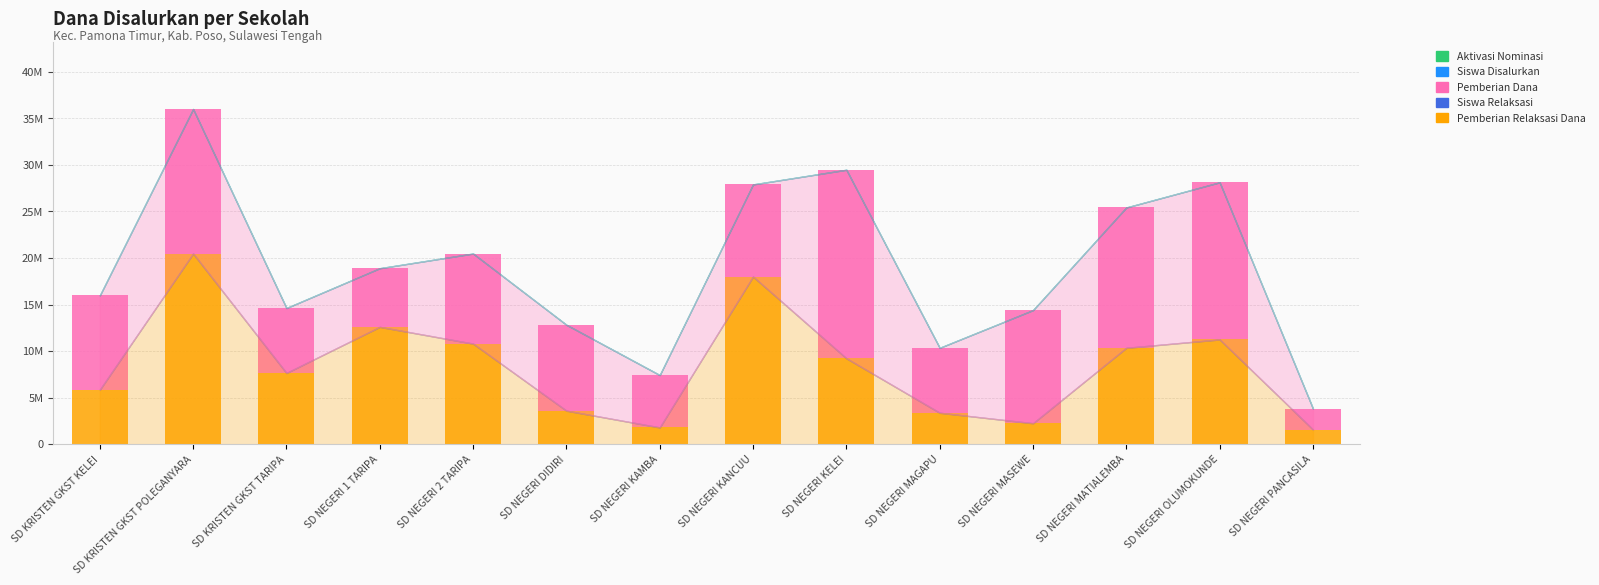

What is the difference between the maximum and minimum values in the Siswa Disalurkan series?

43